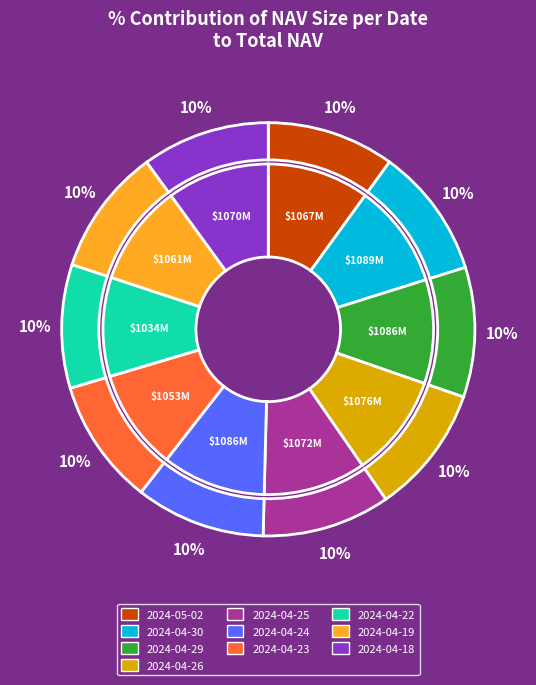

Which slice is the smallest?

2024-04-22